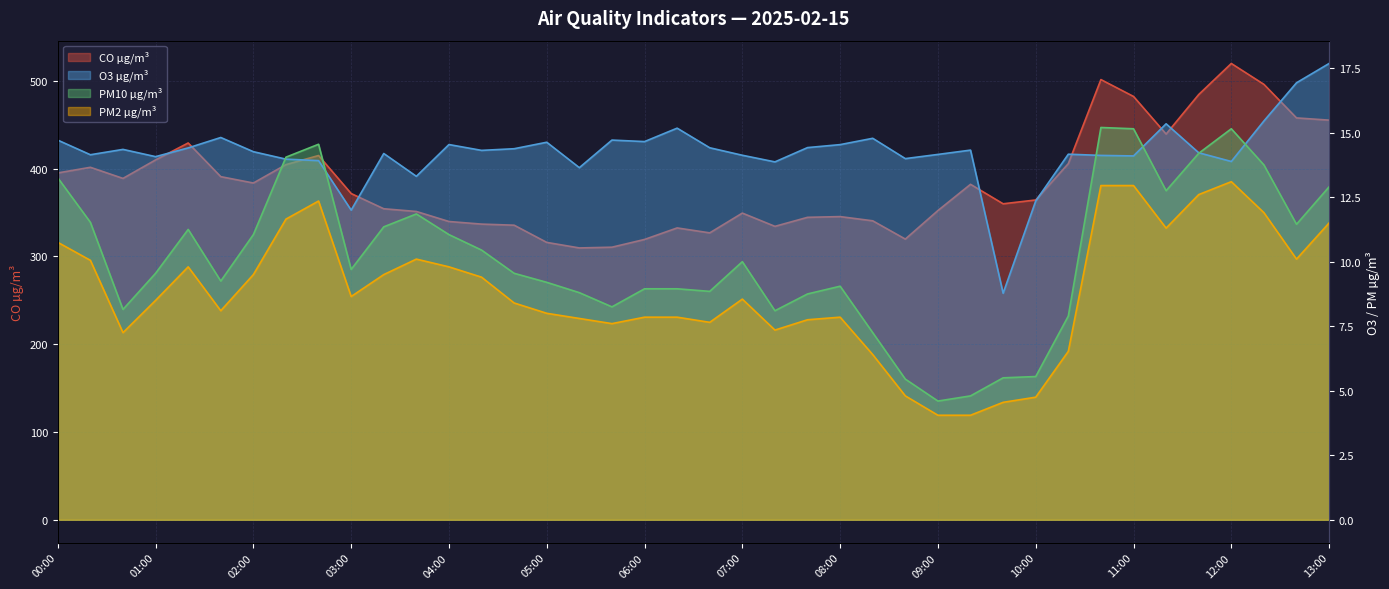

What is the minimum value for CO µg/m³?

309.7